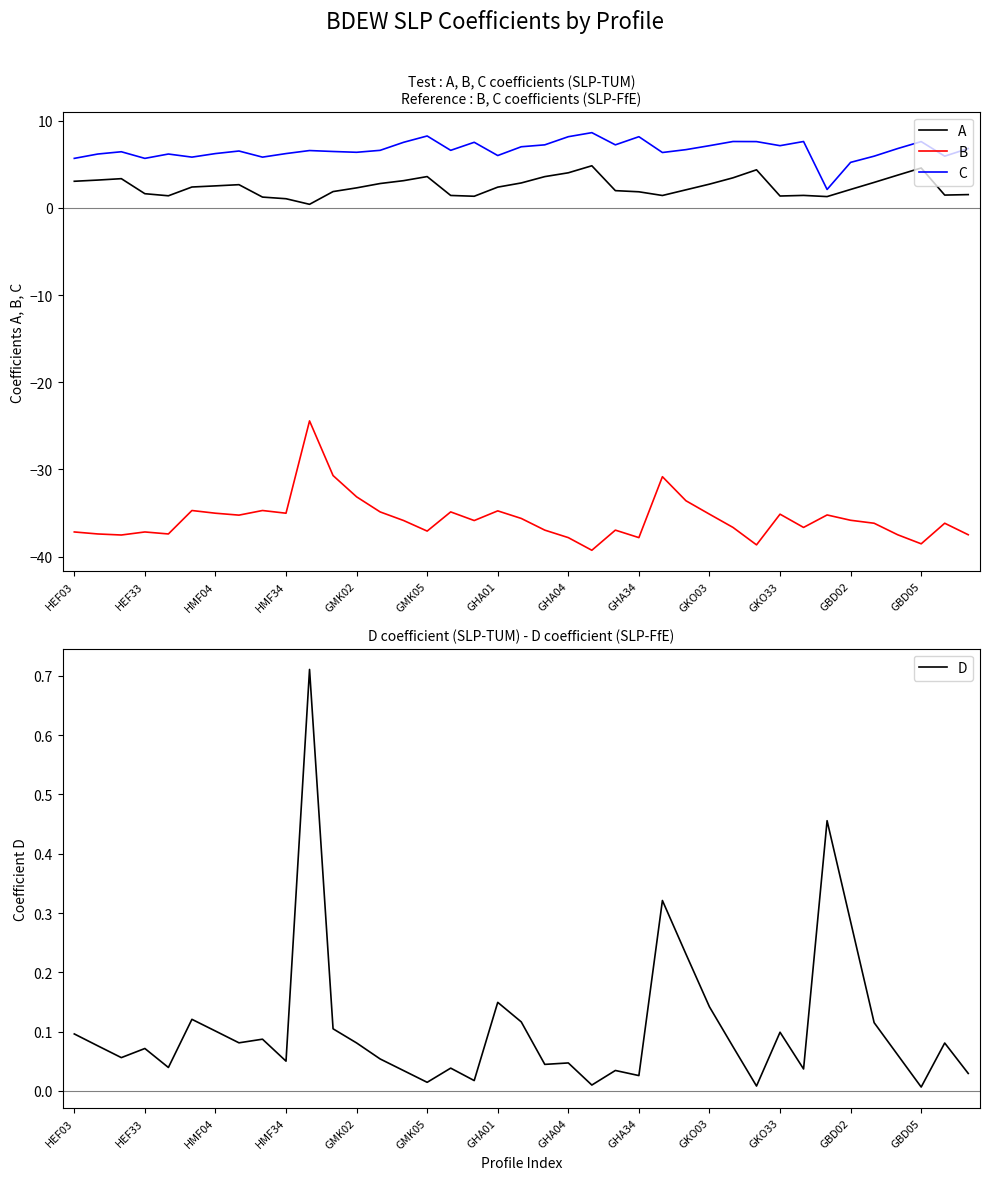

What is the value of the A point at the 15th from the left?

3.1